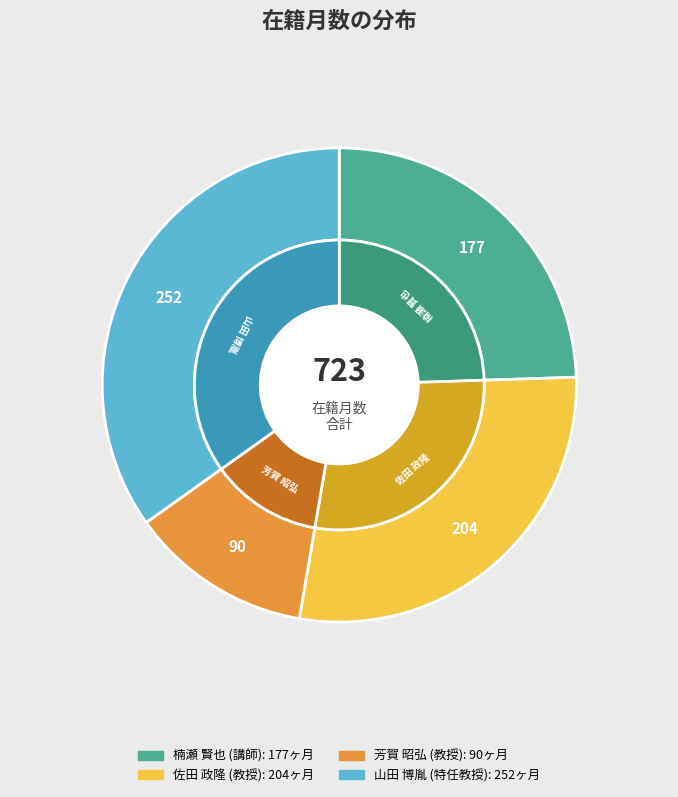

True or false: 芳賀 昭弘
(教授) accounts for 12% of the total.

True